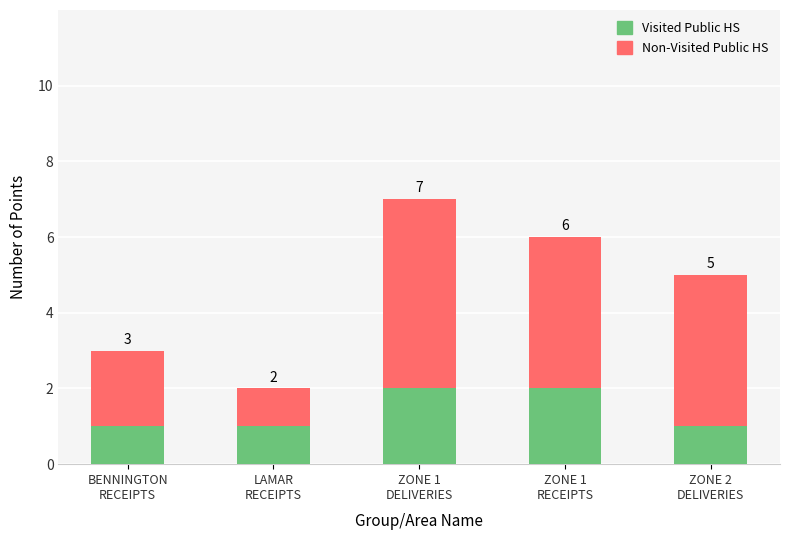

How many bars are there in total?

5